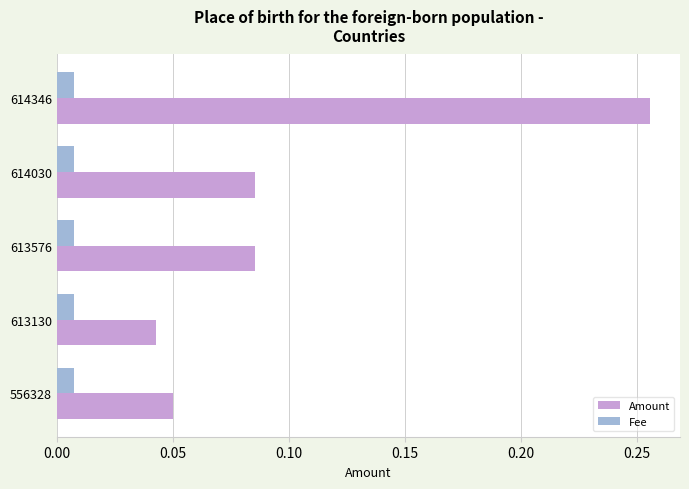

Which series changed the most between 613576 and 613130?

Amount